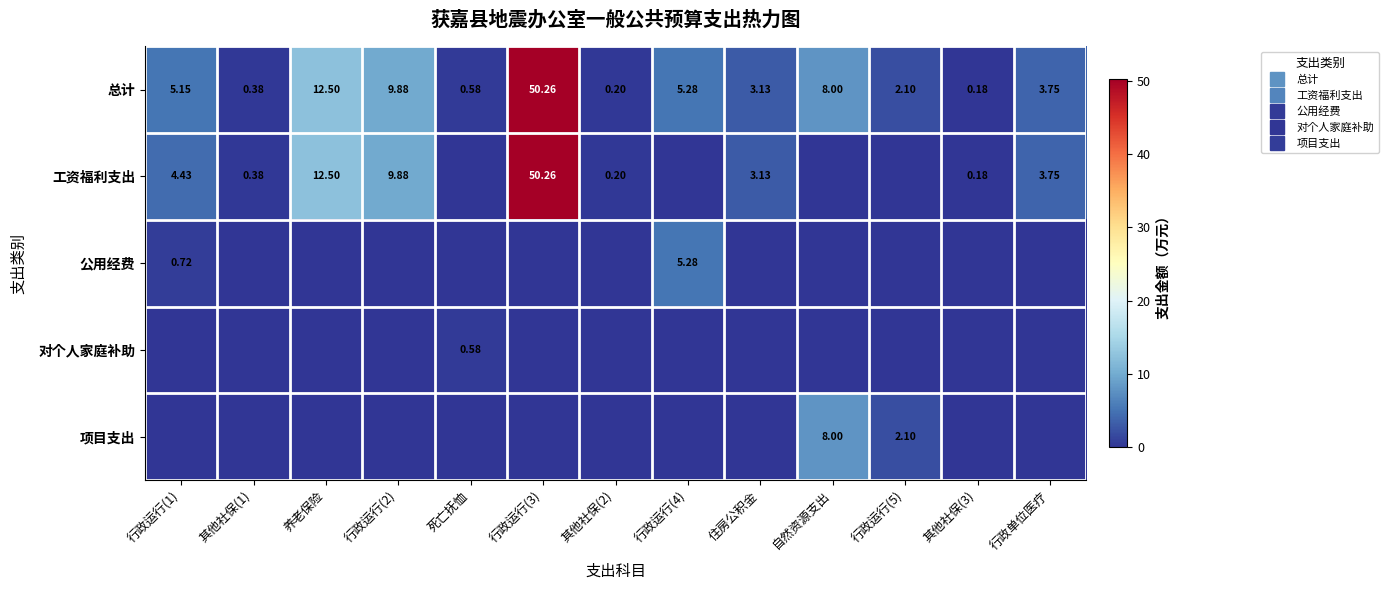

Is it true that 总计 equals 2.1 at 行政运行(5)?

True